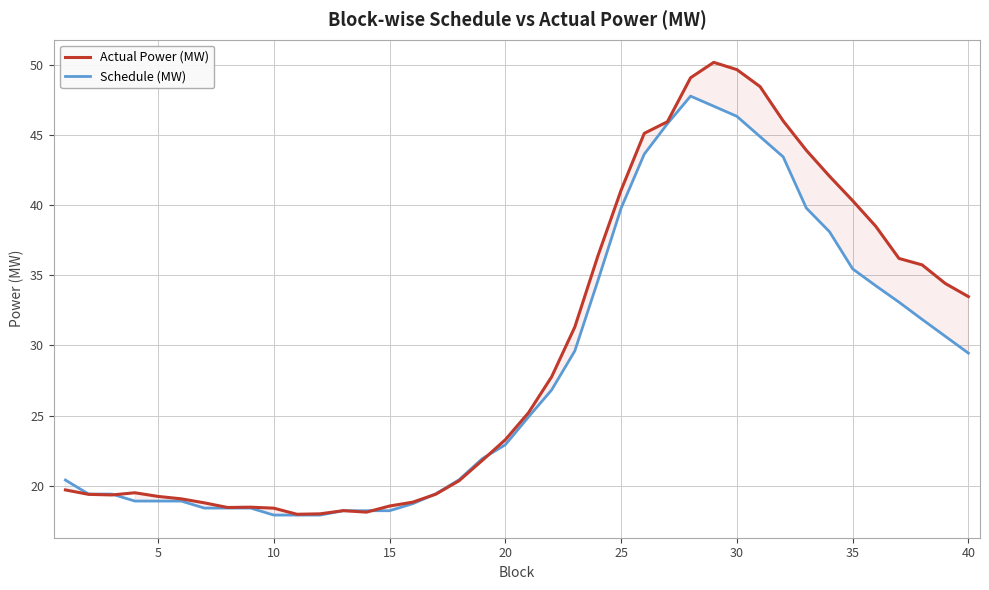

Reading left to right, what are all the values shown in this chart?

Actual Power (MW): 19.7	19.4	19.3	19.5	19.2	19.1	18.8	18.4	18.5	18.4	18.0	18.0	18.2	18.1	18.5	18.8	19.4	20.3	21.8	23.3	25.2	27.8	31.3	36.4	41.1	45.1	46.0	49.1	50.2	49.7	48.5	46.0	43.9	42.1	40.3	38.5	36.2	35.7	34.4	33.5
Schedule (MW): 20.4	19.4	19.4	18.9	18.9	18.9	18.4	18.4	18.4	17.9	17.9	17.9	18.2	18.2	18.2	18.7	19.4	20.4	21.9	22.9	24.9	26.8	29.6	34.6	39.8	43.6	45.8	47.8	47.1	46.3	44.9	43.5	39.8	38.1	35.5	34.3	33.1	31.9	30.7	29.5